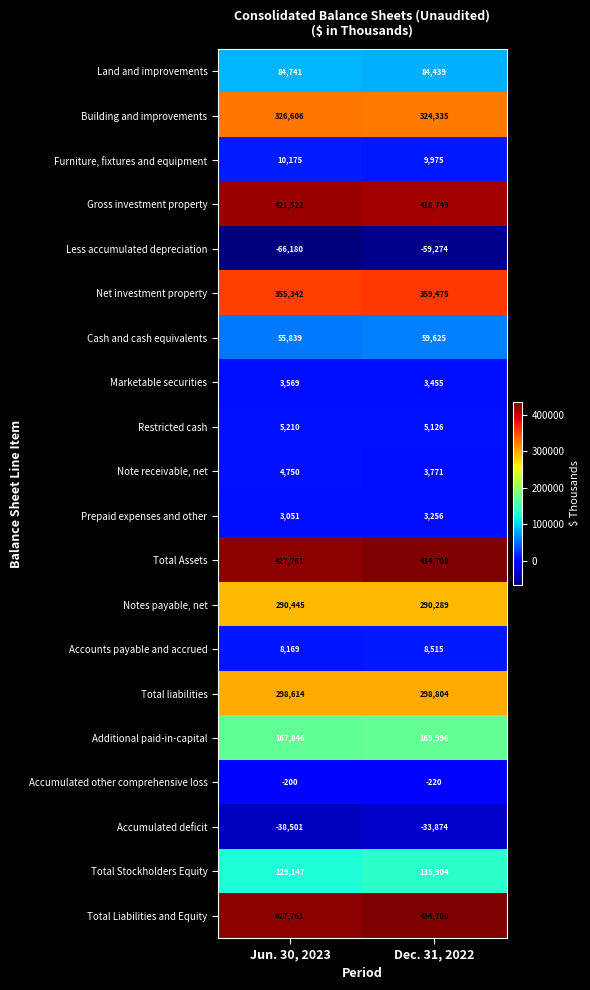

Is the value of Accounts payable and accrued at Dec. 31, 2022 greater than the value of Less accumulated depreciation at Dec. 31, 2022?

Yes